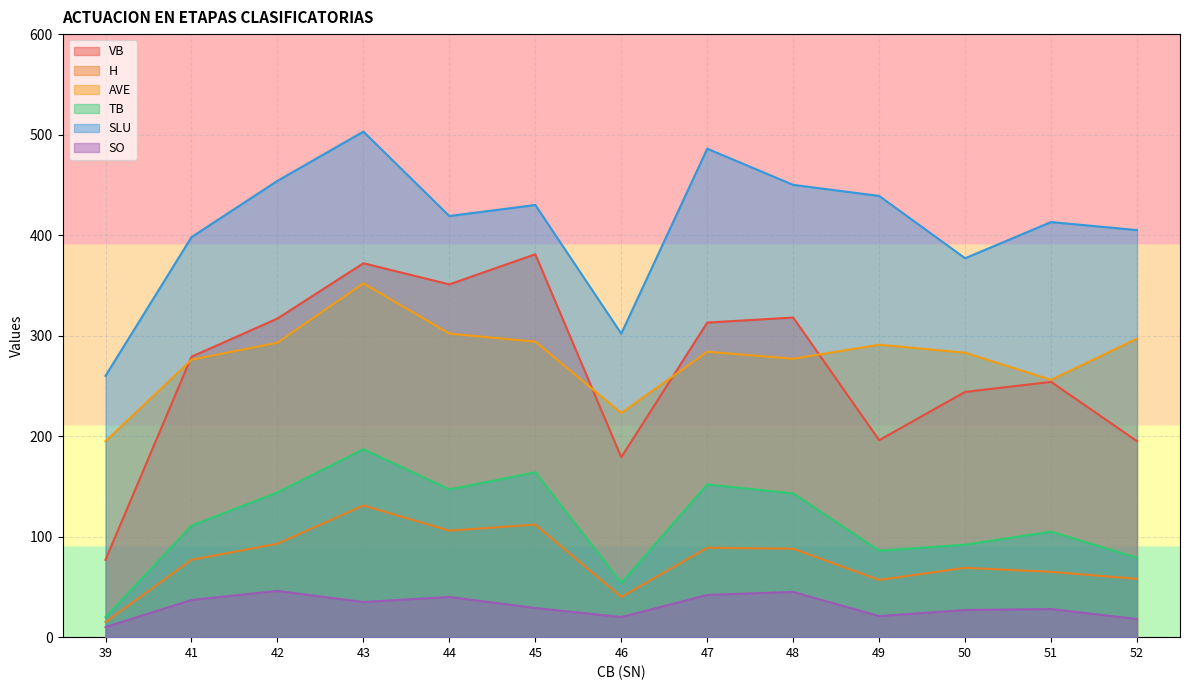

True or false: AVE has a value of 437 at 49.

False